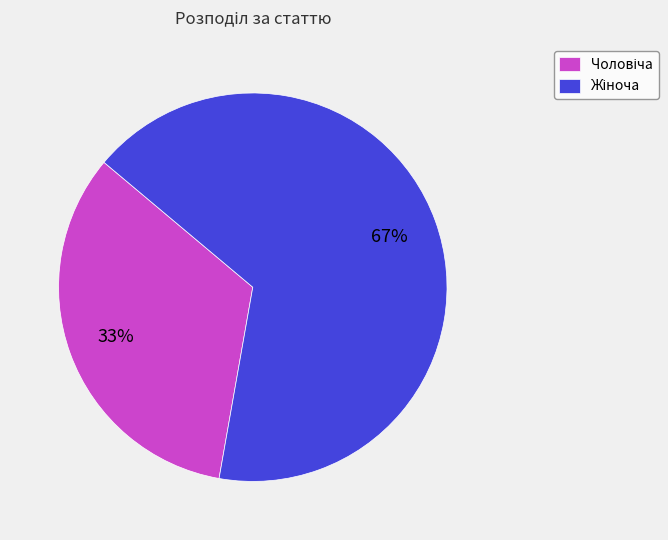

To the nearest percent, what is the average slice percentage?

50%